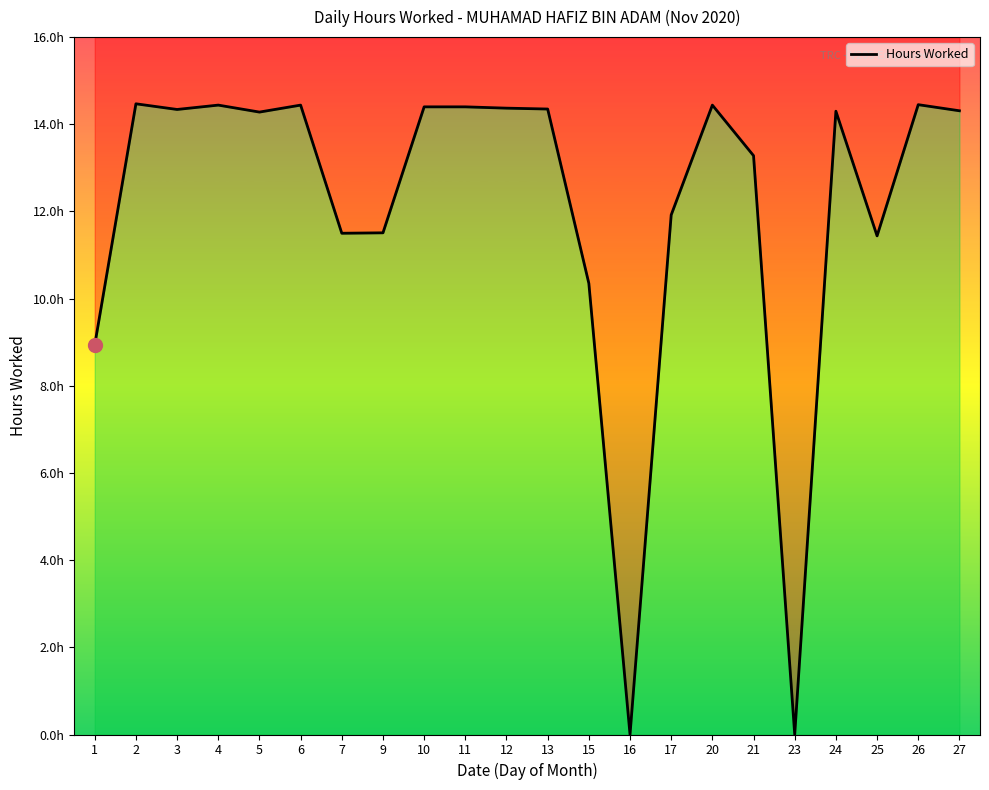

Which has a higher value, 3 or 1?

3